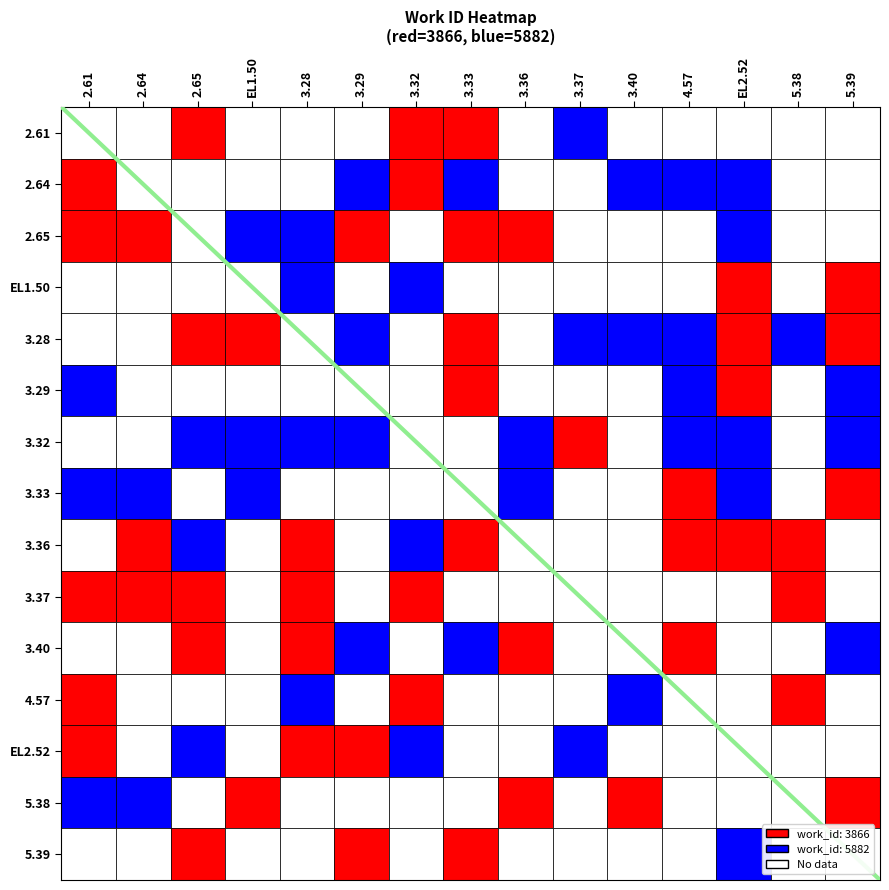

Does the chart display data point markers on the line(s)?

No